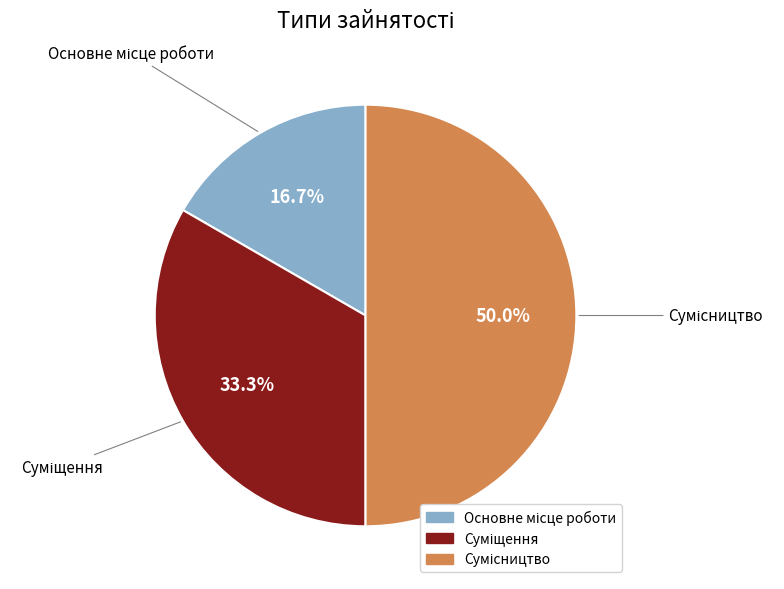

How many slices are in this pie chart?

3